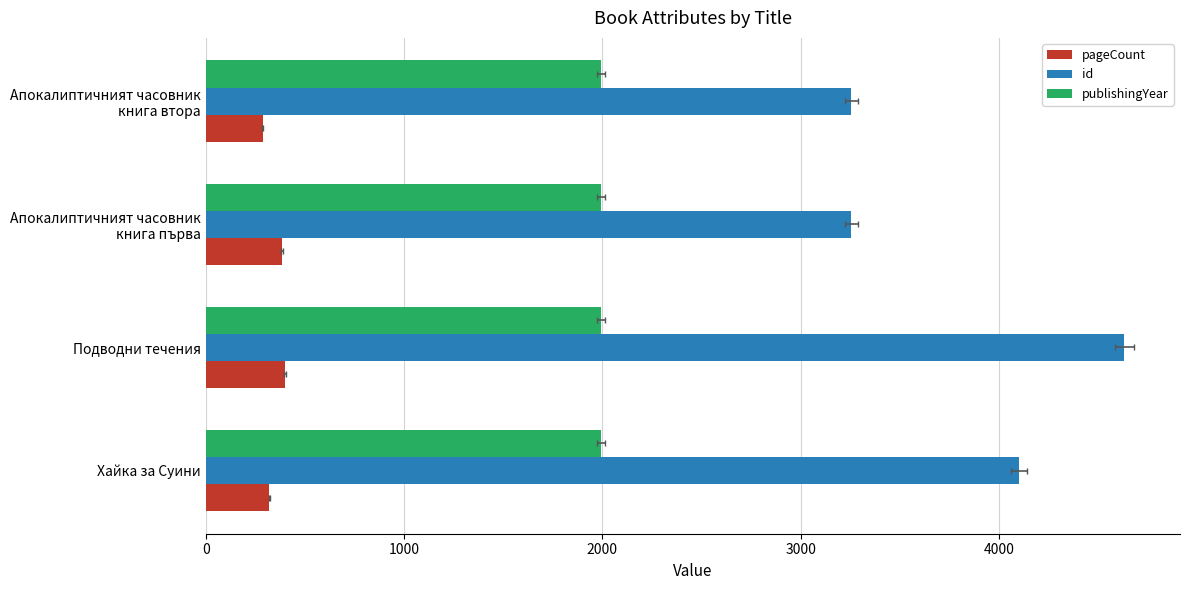

Is the value of pageCount at 3000 greater than the value of publishingYear at 1000?

Yes